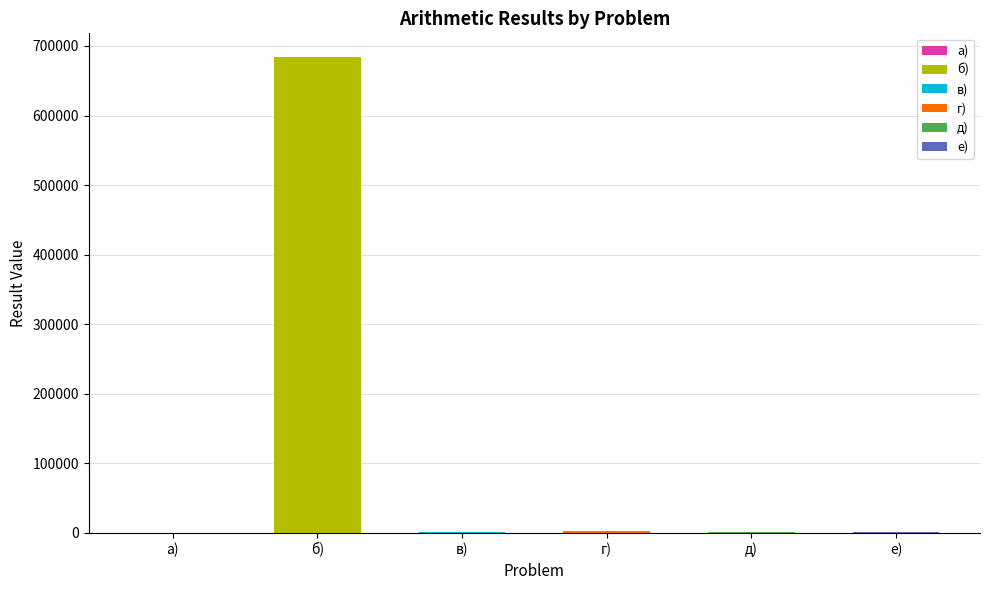

List the labels in order of value, smallest first.

а), д), е), в), г), б)